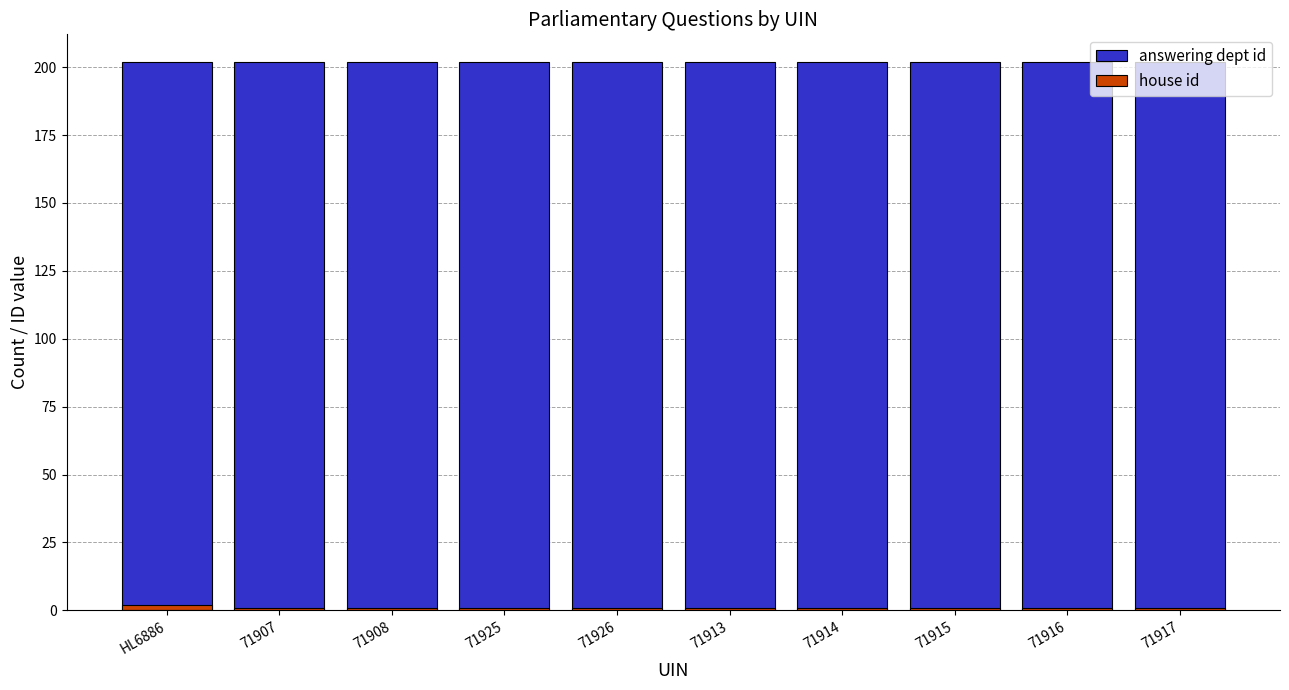

What is the label of the 4th bar from the right?

71914